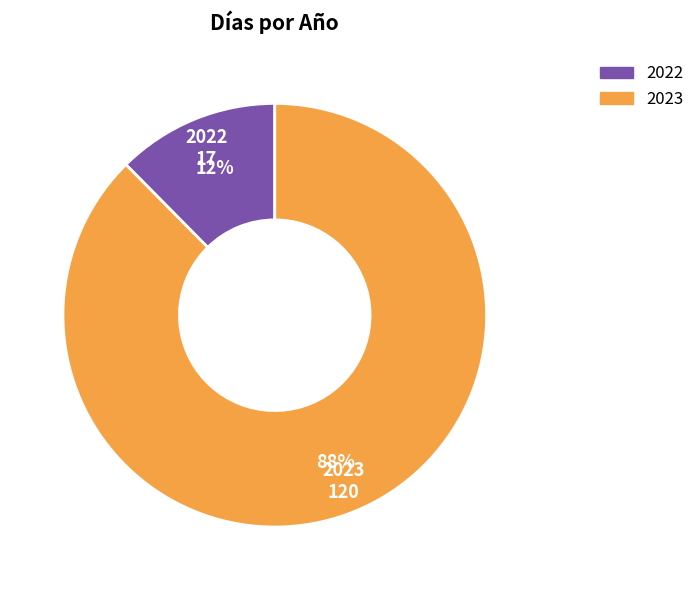

Does 2023 account for over 50% of the chart?

Yes